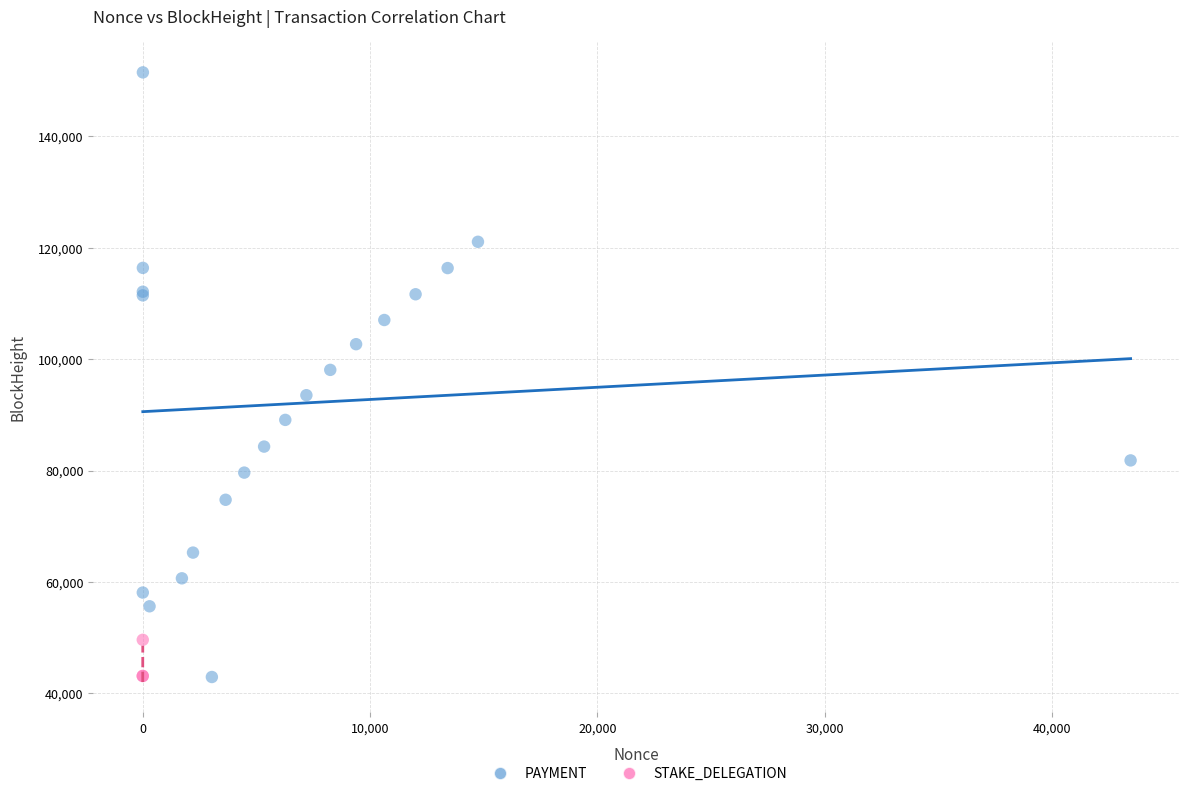

What are all the series names shown in the legend?

PAYMENT, STAKE_DELEGATION